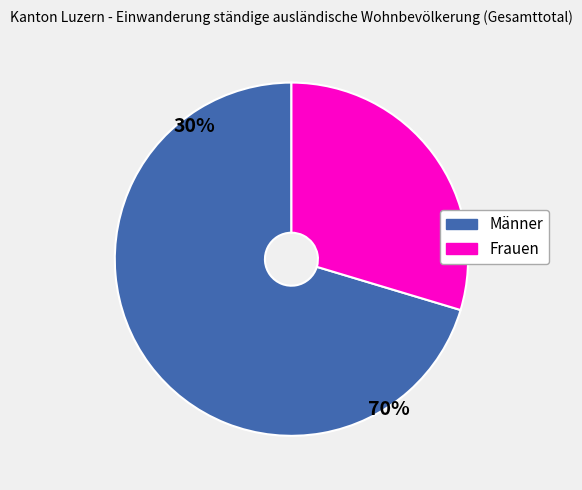

Is Frauen the majority of the pie?

No